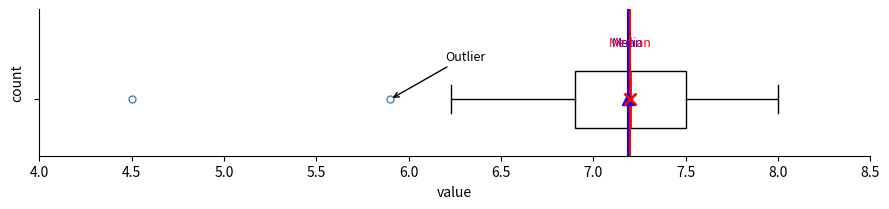

Where is the right edge of the box on the x-axis? The values are not printed on the chart, so give them approximately, as read against the axis.

7.50